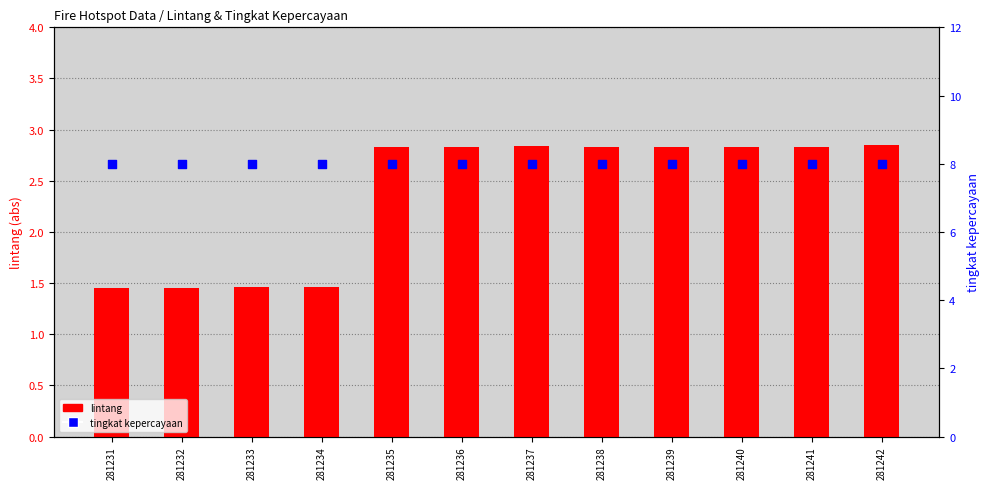

What are all the series names shown in the legend?

lintang, tingkat kepercayaan